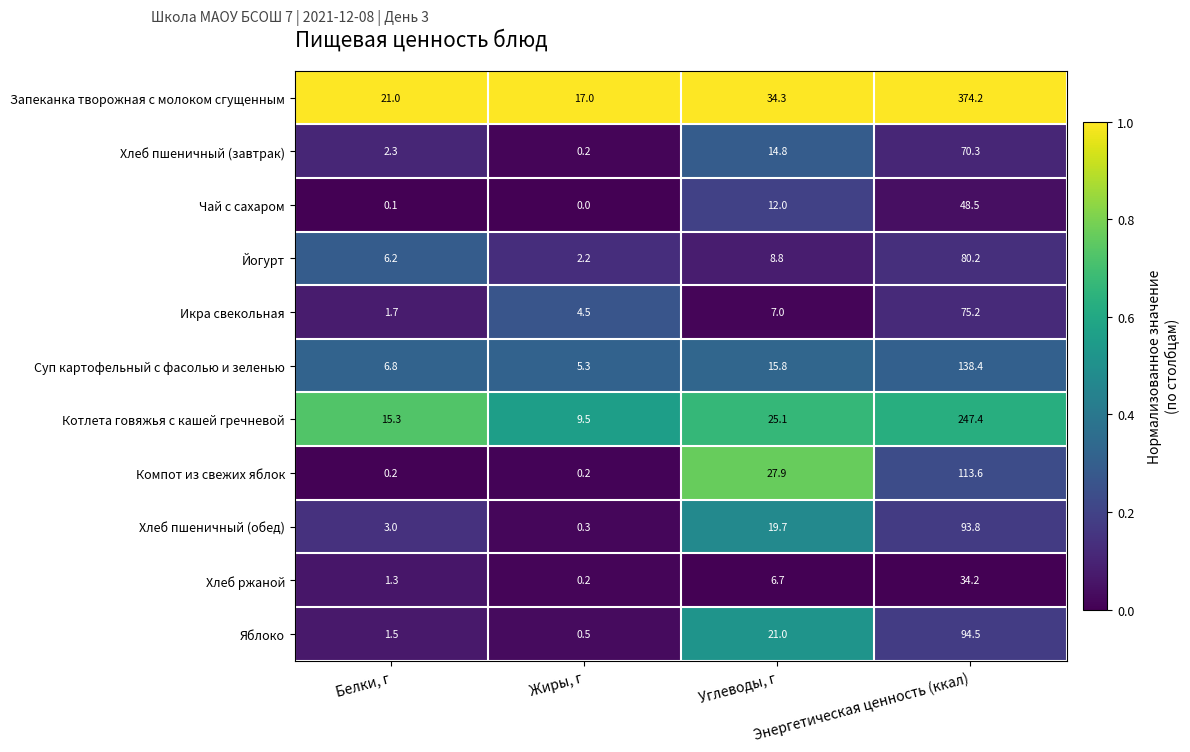

Which series has the largest total across all categories?

Запеканка творожная с молоком сгущенным